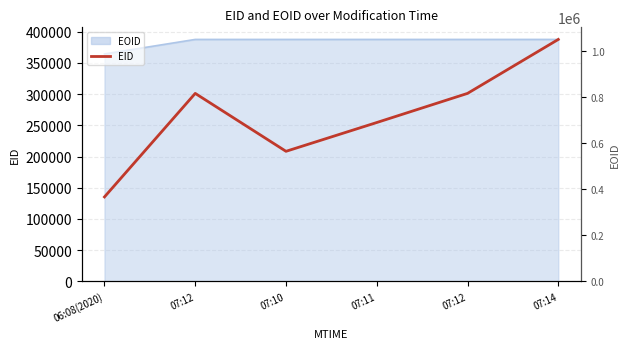

Where is the data nearest to the value 261400?

07:11